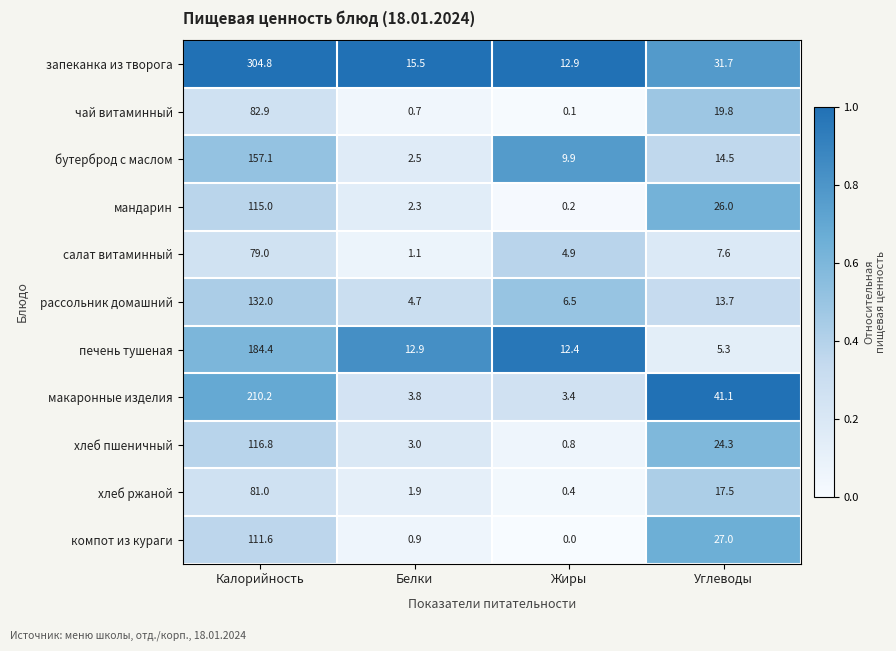

Which category has the lowest value across all series?

Жиры